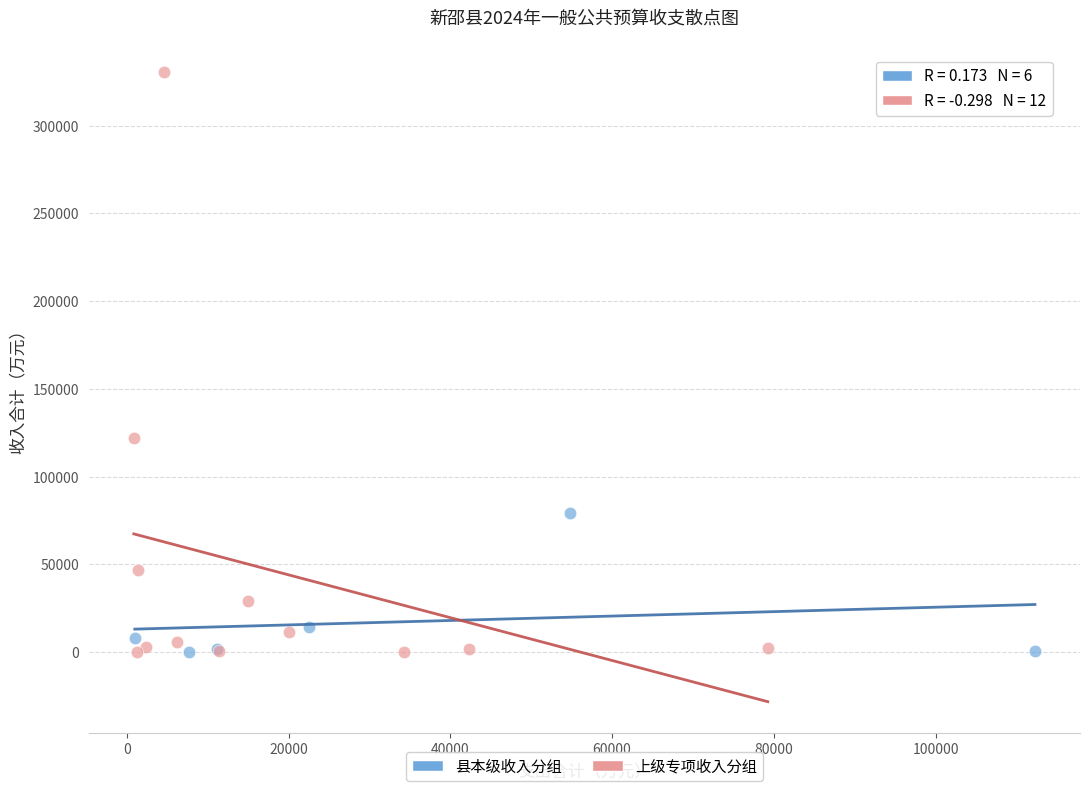

Which series reaches the maximum Y coordinate?

上级专项收入分组